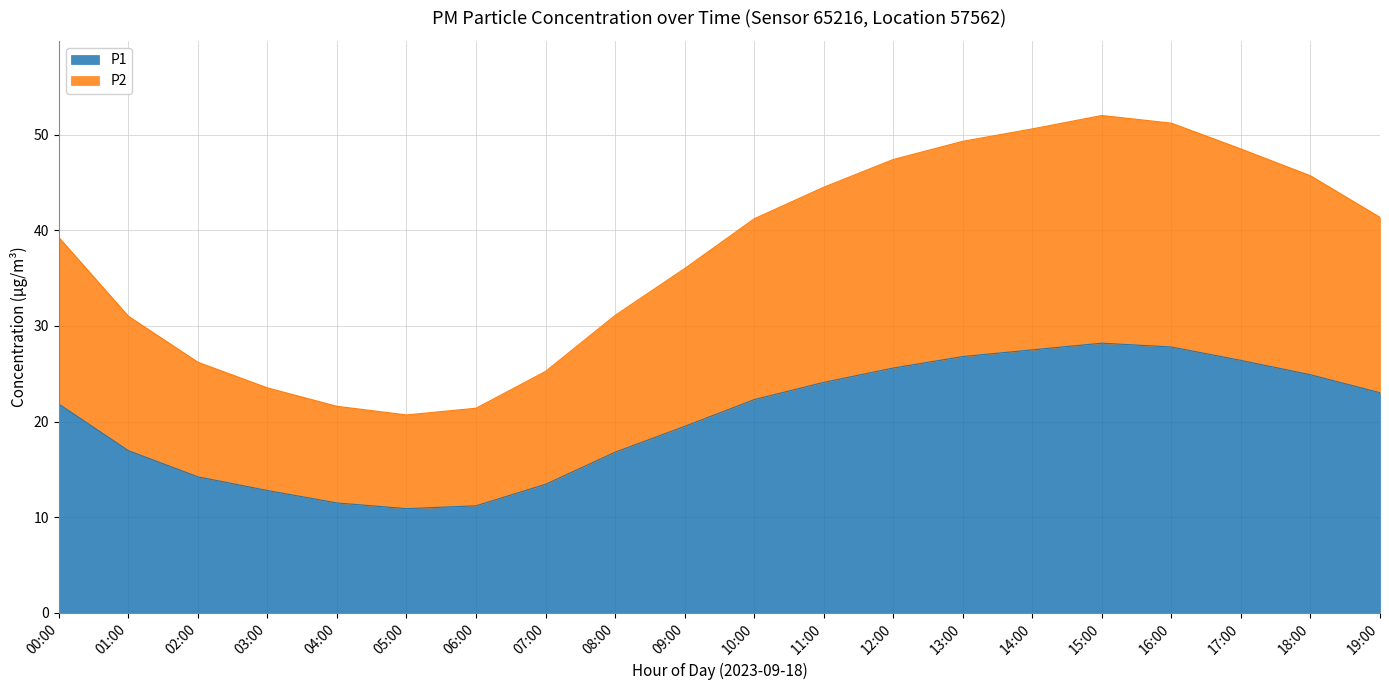

What are all the series names shown in the legend?

P1, P2